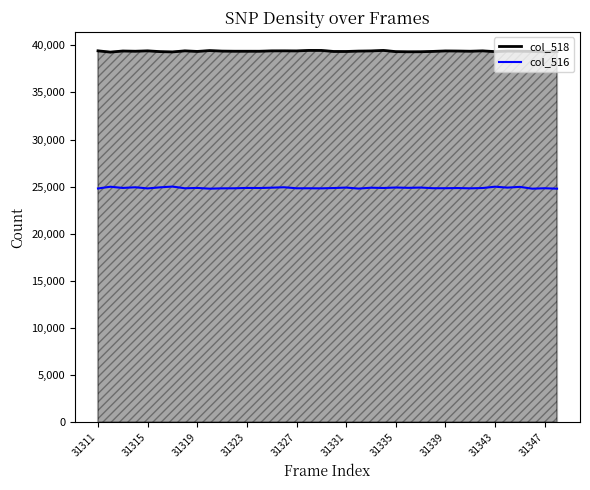

What is the maximum value for col_516?

25012